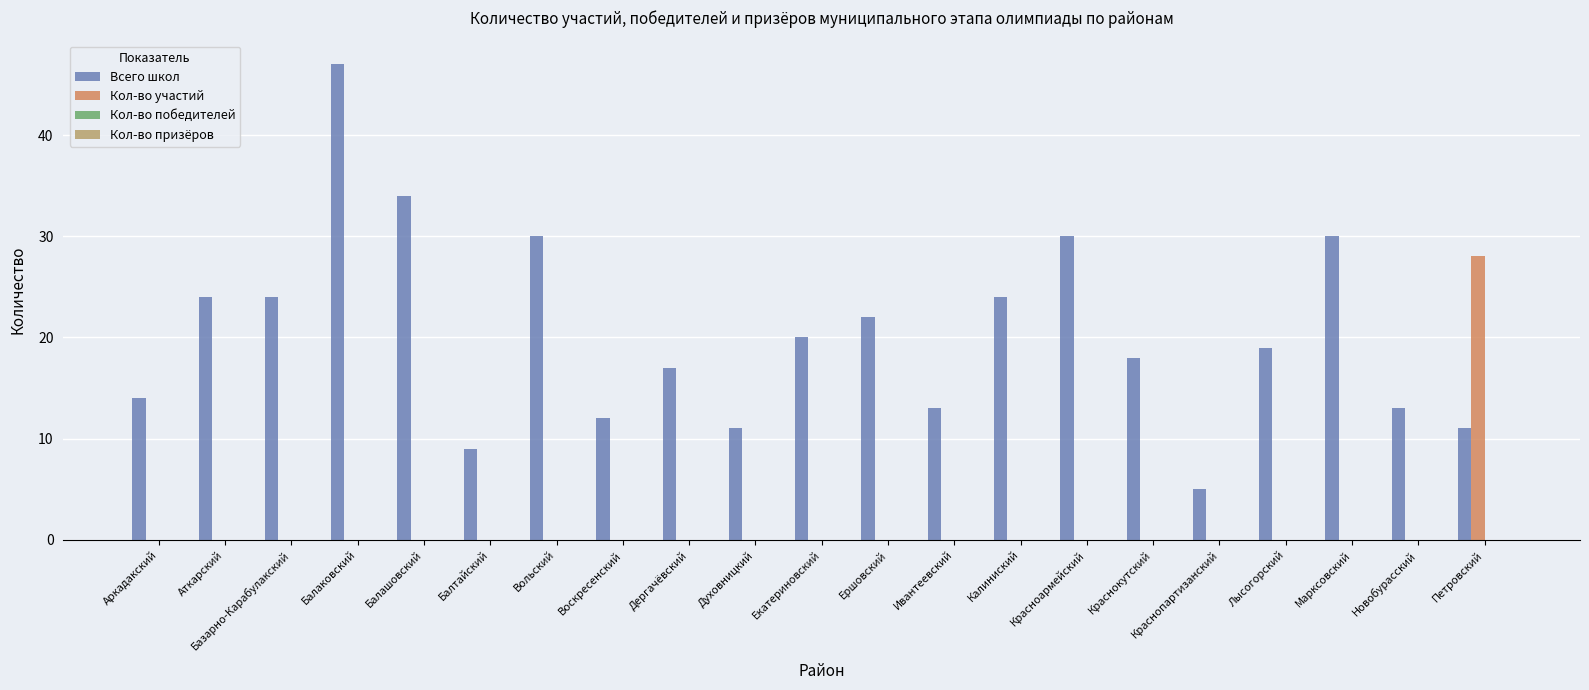

Count the number of categories in the chart.

21